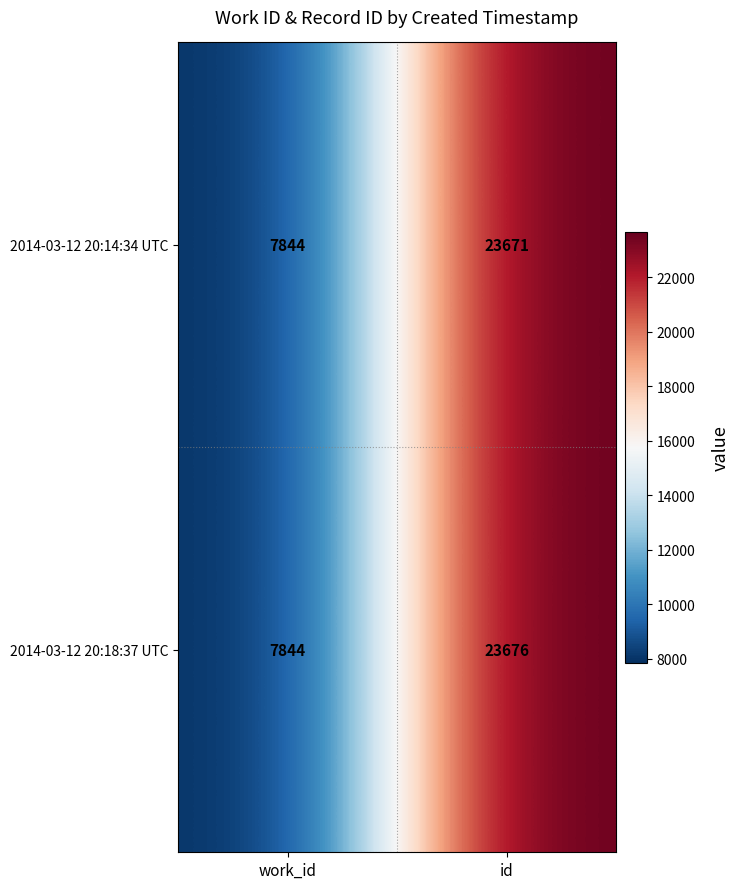

At which label is 2014-03-12 20:18:37 UTC closest to 15760?

work_id